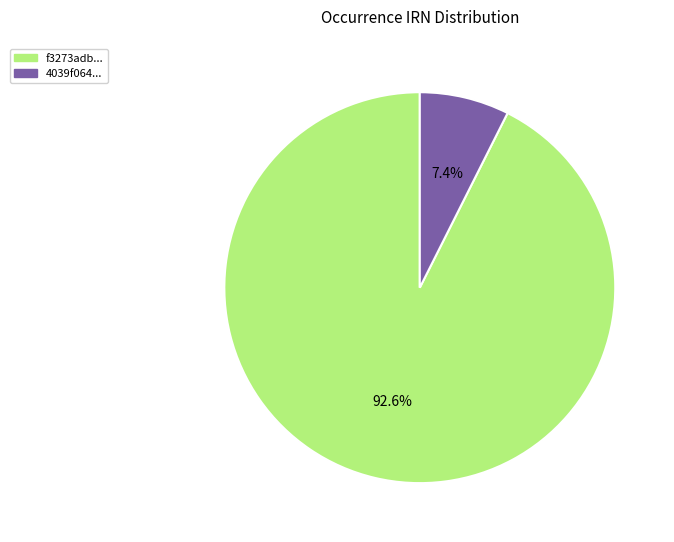

Is there any slice that represents more than half of the pie?

Yes